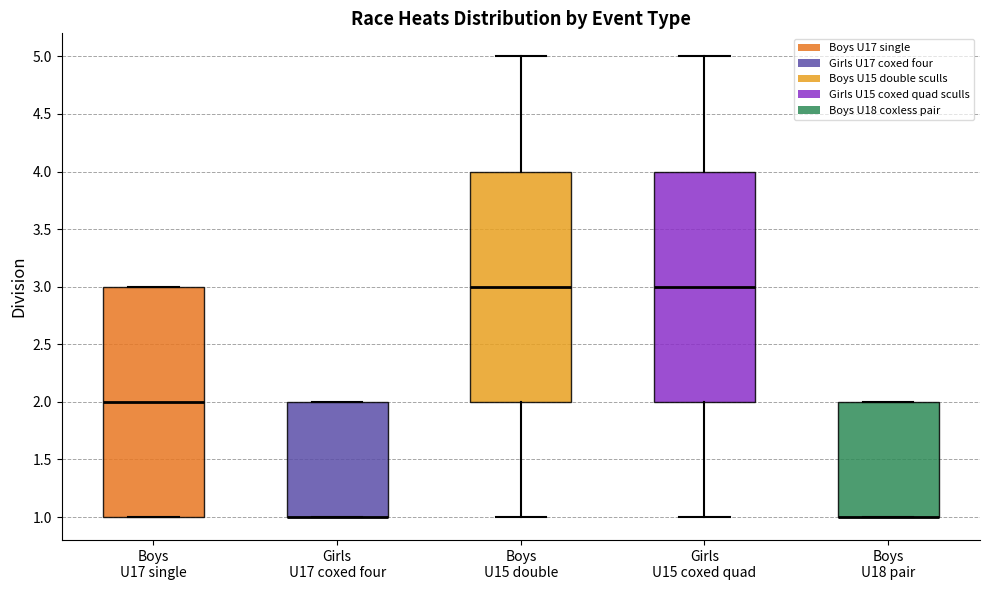

Where is the upper edge of the box for Boys U18 pair on the y-axis? The values are not printed on the chart, so give them approximately, as read against the axis.

2